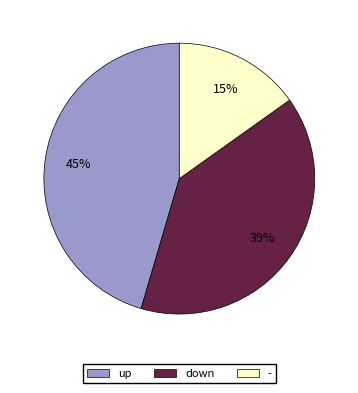

Count the number of slices in the pie.

3